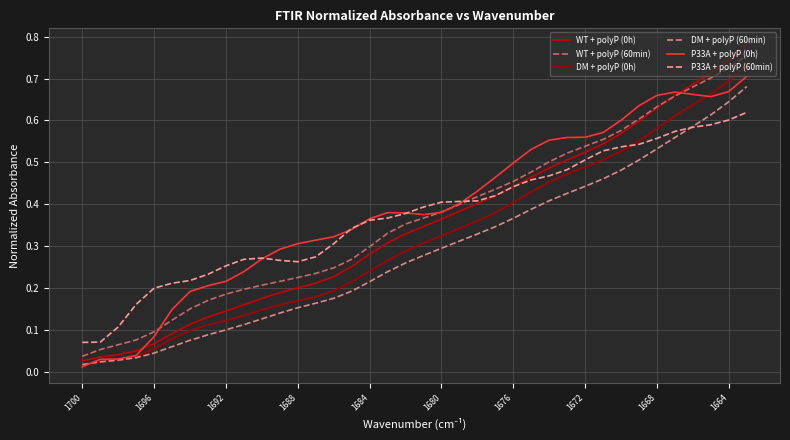

True or false: P33A + polyP (0h) has more than 1 points higher than both neighbors.

True